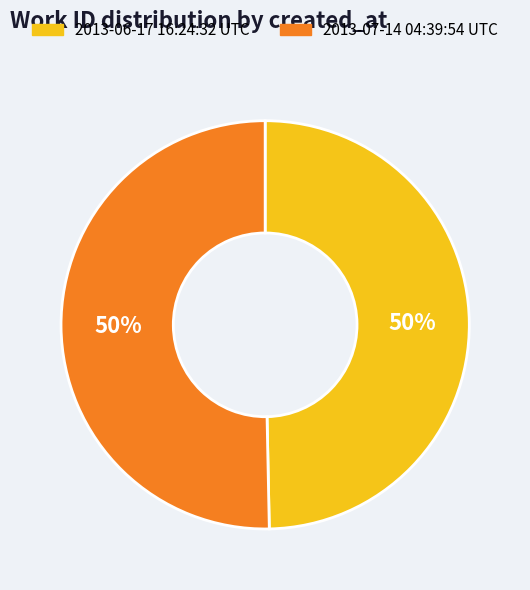

To the nearest percent, what is the combined percentage of 2013-07-14 04:39:54 UTC and 2013-06-17 16:24:32 UTC?

100%